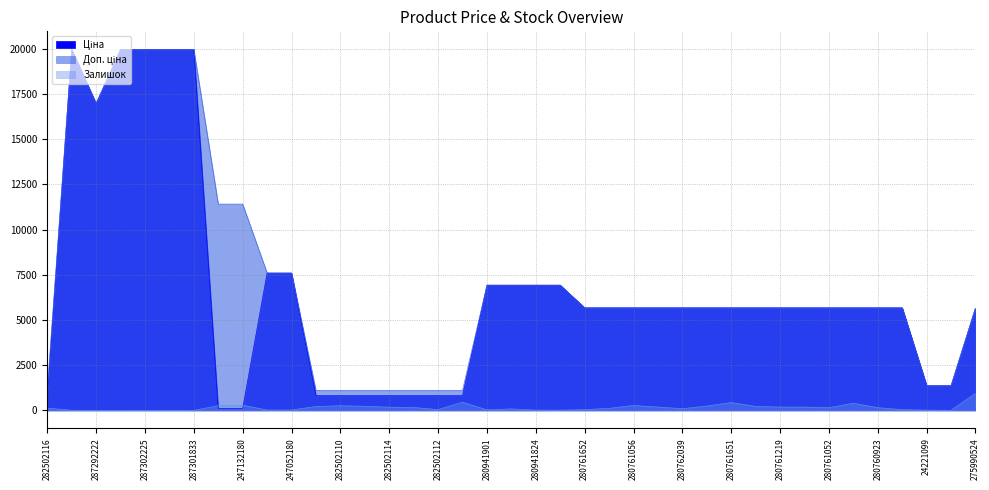

At which label does Ціна first exceed 5673?

Доп. ціна